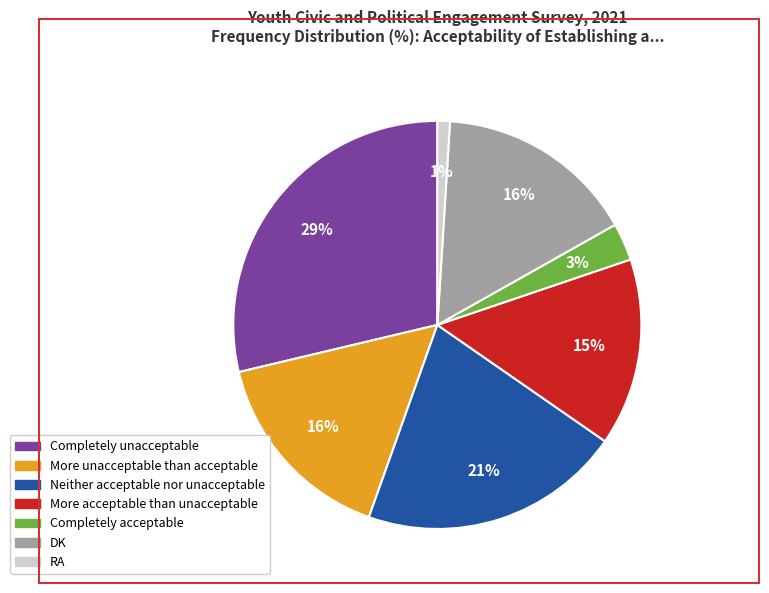

Does DK represent more than half of the total?

No